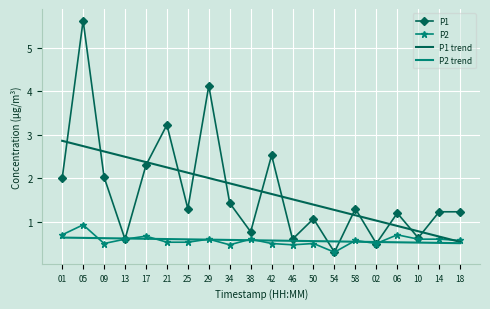

What is the difference between the highest and lowest values at 17?

1.8